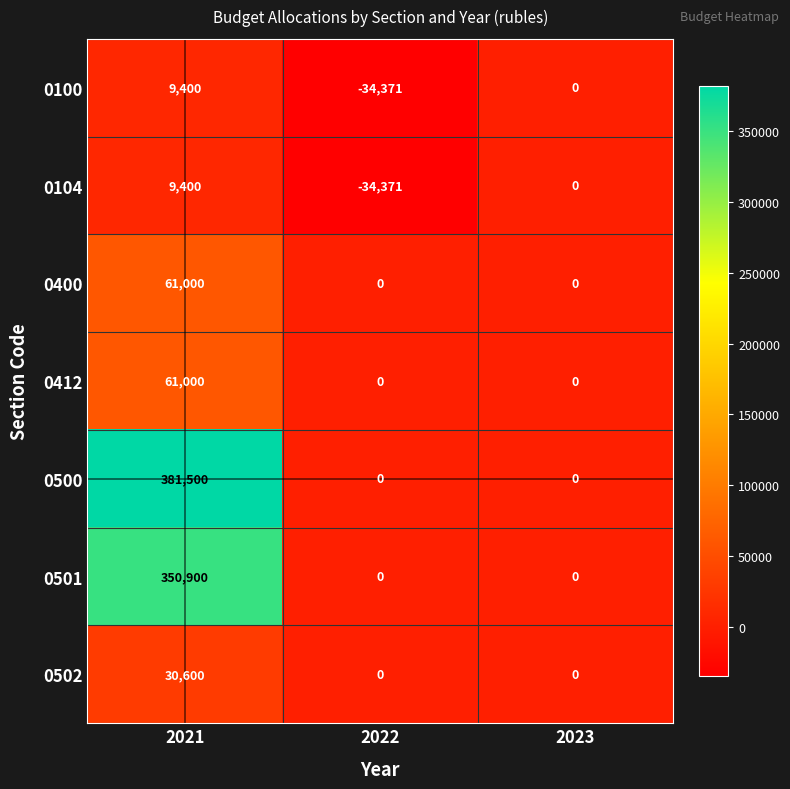

At which category is the sum across all series the highest?

2021